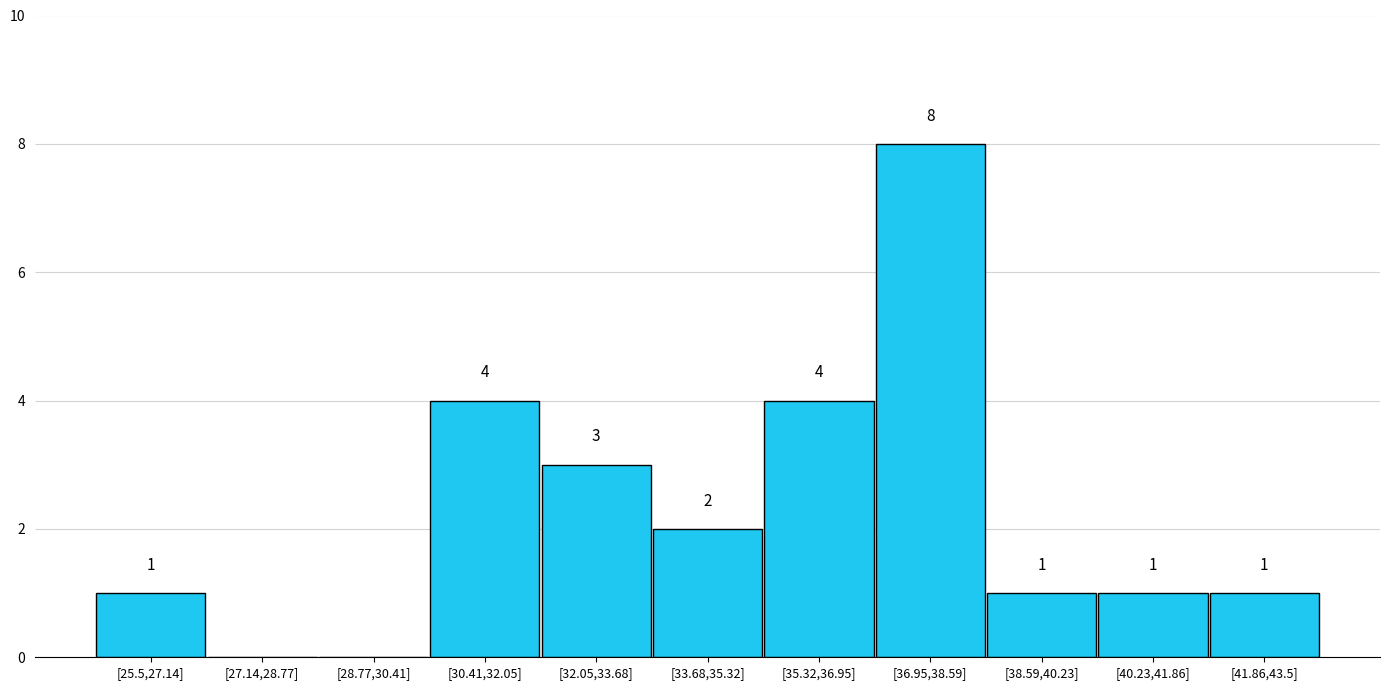

Reading right to left, list all the values displayed in this chart.

[41.86,43.5]=1	[40.23,41.86]=1	[38.59,40.23]=1	[36.95,38.59]=8	[35.32,36.95]=4	[33.68,35.32]=2	[32.05,33.68]=3	[30.41,32.05]=4	[28.77,30.41]=0	[27.14,28.77]=0	[25.5,27.14]=1